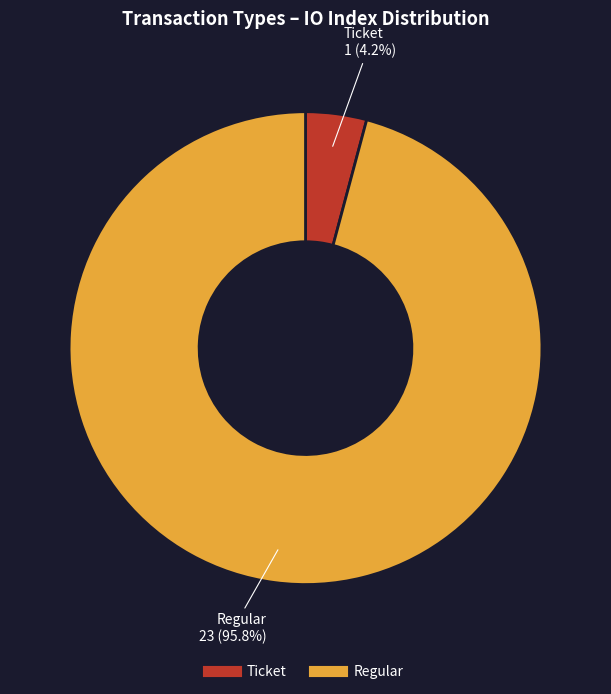

Which slice is the smallest?

Ticket